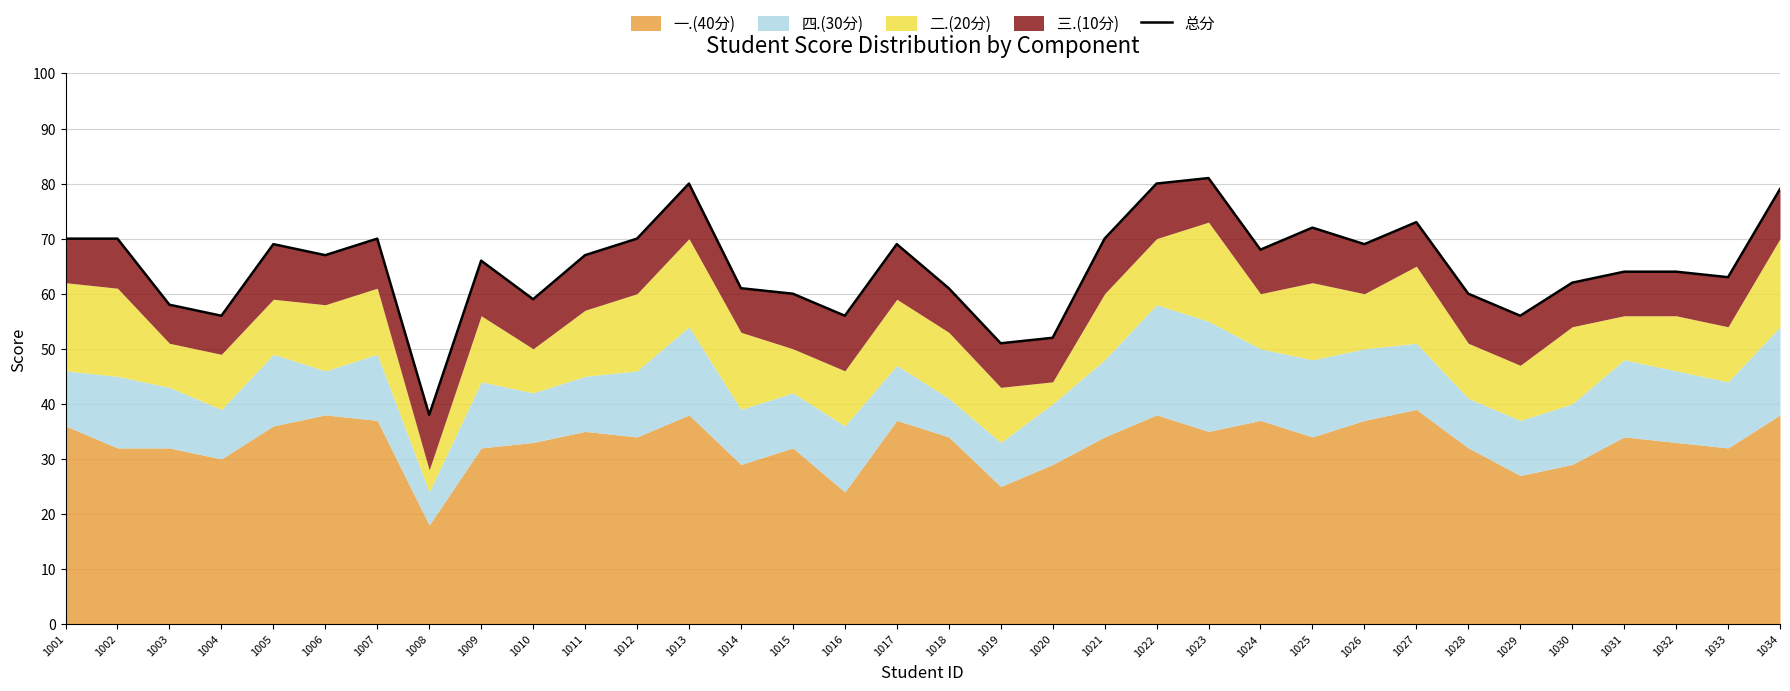

List the labels in order of value, smallest first.

1008, 1019, 1020, 1004, 1016, 1029, 1003, 1010, 1015, 1028, 1014, 1018, 1030, 1033, 1031, 1032, 1009, 1006, 1011, 1024, 1005, 1017, 1026, 1001, 1002, 1007, 1012, 1021, 1025, 1027, 1034, 1013, 1022, 1023